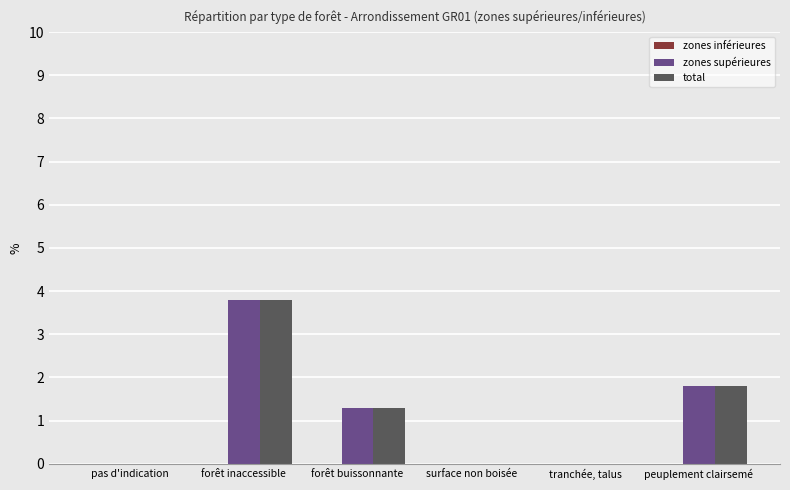

The total series shows 1.8 at pas d'indication. True or false?

False